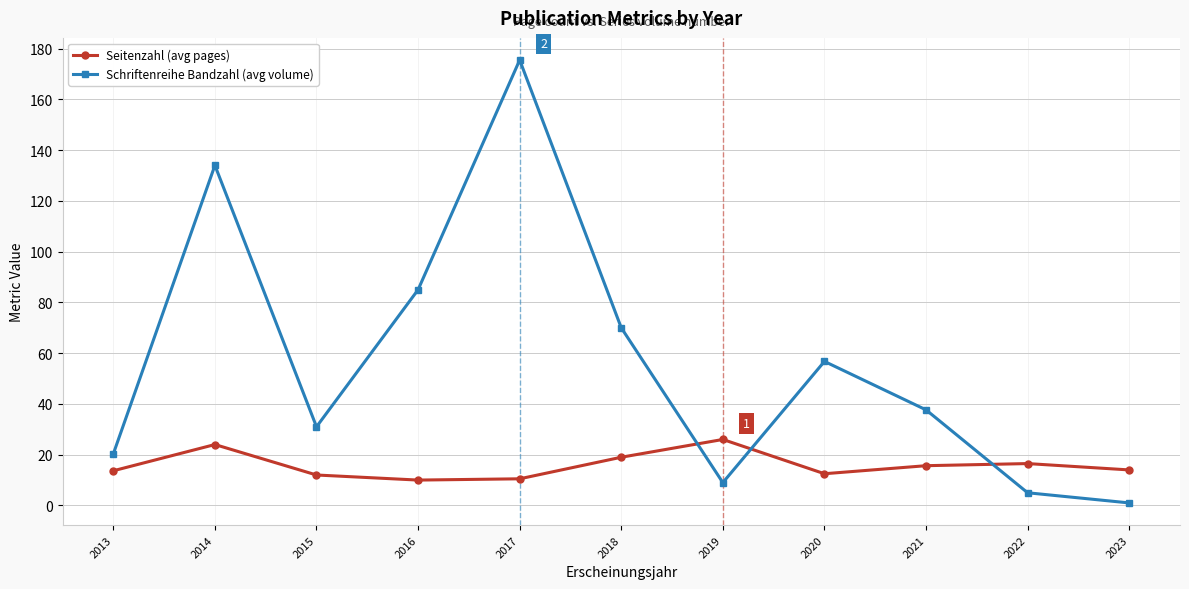

What is the smallest value displayed?

1.0